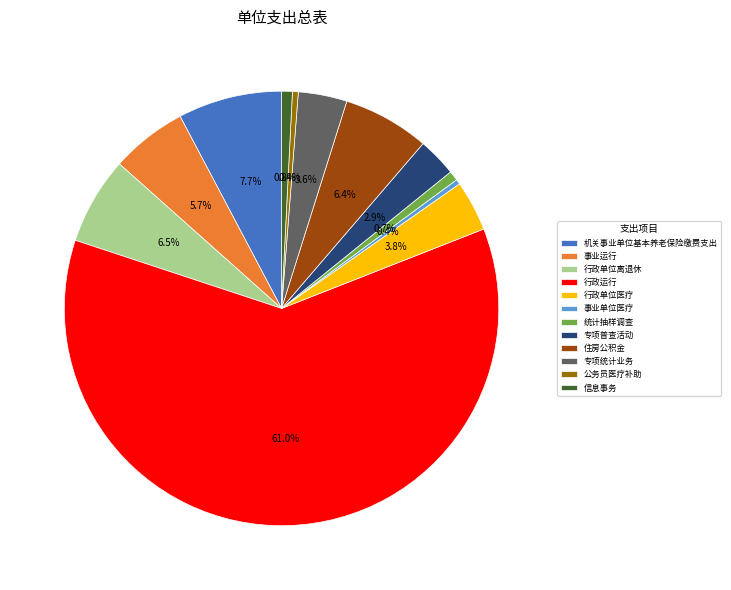

Which category has the biggest portion of the pie?

行政运行